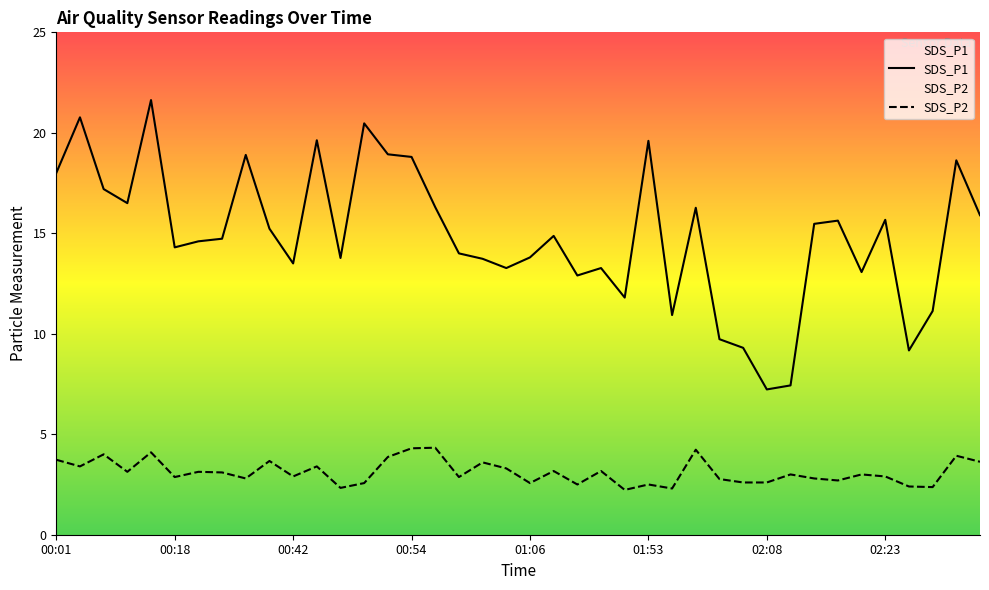

True or false: SDS_P2 and SDS_P1 cross at least once.

False